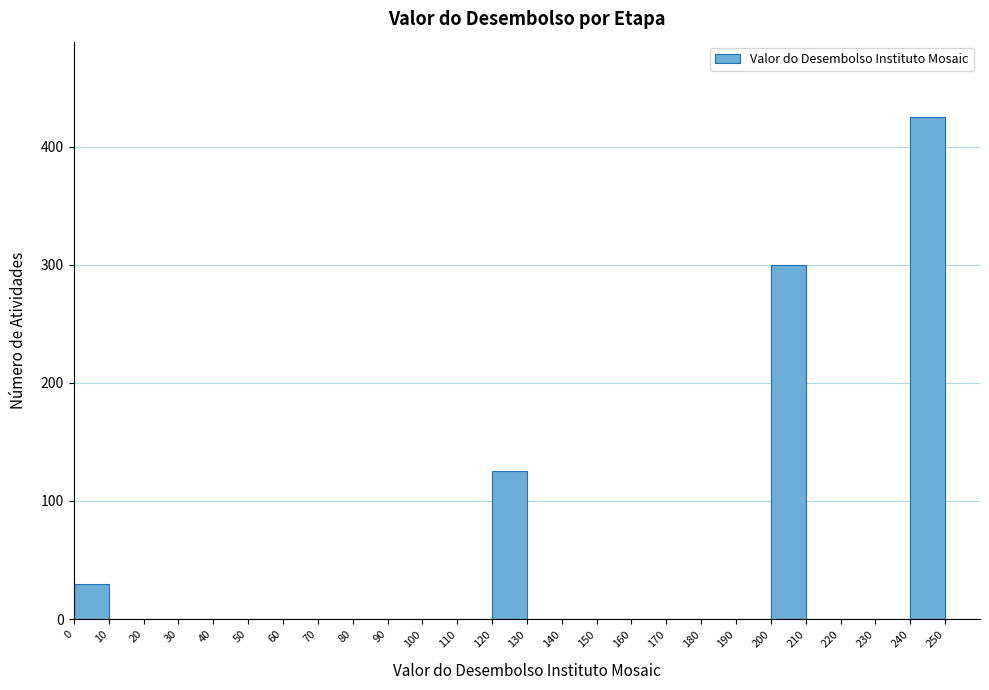

Reading left to right, list every bar in this chart as the range it spans on the x-axis followed by its height. The values are not printed on the chart, so give them approximately, as read against the axis.

0 to 10: 30
10 to 20: 0
20 to 30: 0
30 to 40: 0
40 to 50: 0
50 to 60: 0
60 to 70: 0
70 to 80: 0
80 to 90: 0
90 to 100: 0
100 to 110: 0
110 to 120: 0
120 to 130: 130
130 to 140: 0
140 to 150: 0
150 to 160: 0
160 to 170: 0
170 to 180: 0
180 to 190: 0
190 to 200: 0
200 to 210: 300
210 to 220: 0
220 to 230: 0
230 to 240: 0
240 to 250: 430
250 to 260: 0